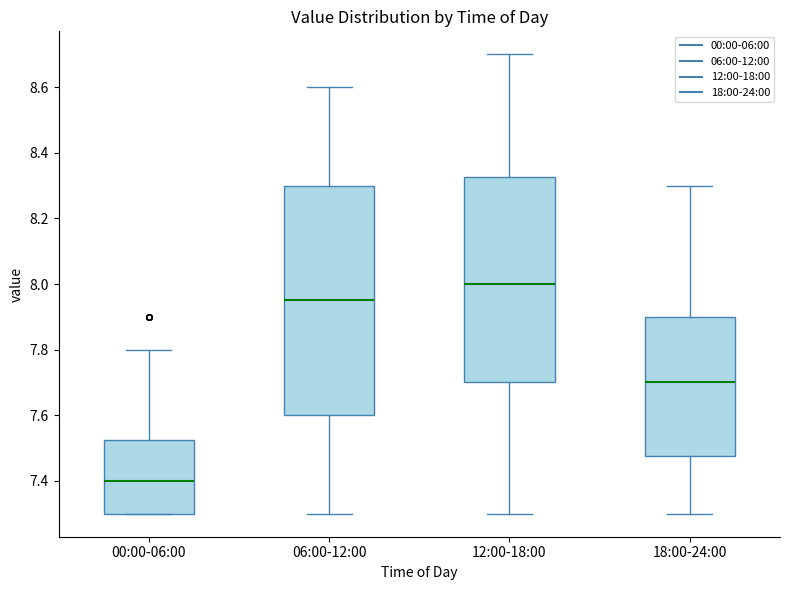

Reading left to right, read every box against the y-axis: the position of its median line, the range the box covers, and the ends of its whiskers. The values are not printed on the chart, so give them approximately, as read against the axis.

00:00-06:00: median 7.40, box 7.30 to 7.52, whiskers 7.30 to 7.80
06:00-12:00: median 7.96, box 7.60 to 8.30, whiskers 7.30 to 8.60
12:00-18:00: median 8.00, box 7.70 to 8.32, whiskers 7.30 to 8.70
18:00-24:00: median 7.70, box 7.48 to 7.90, whiskers 7.30 to 8.30